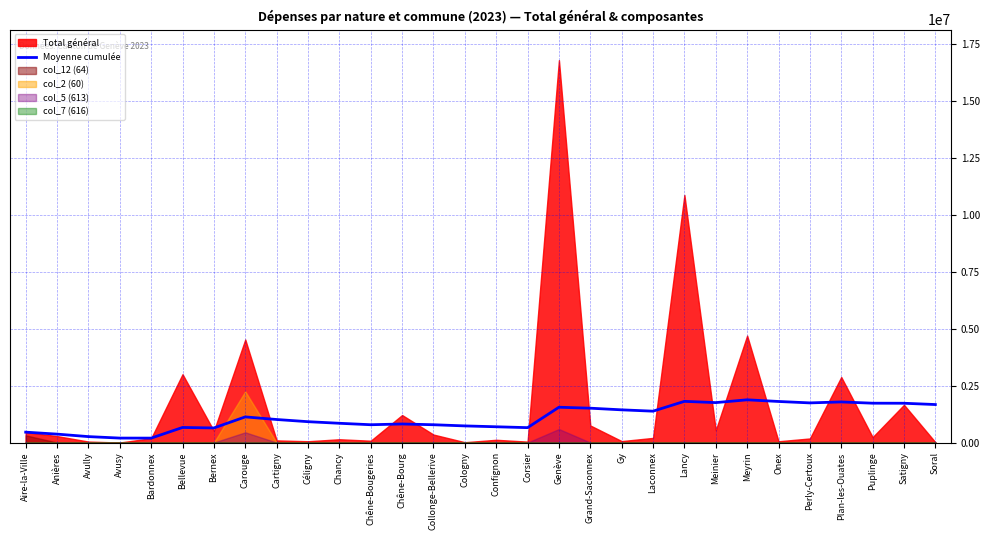

What is the average value?

1095208.7